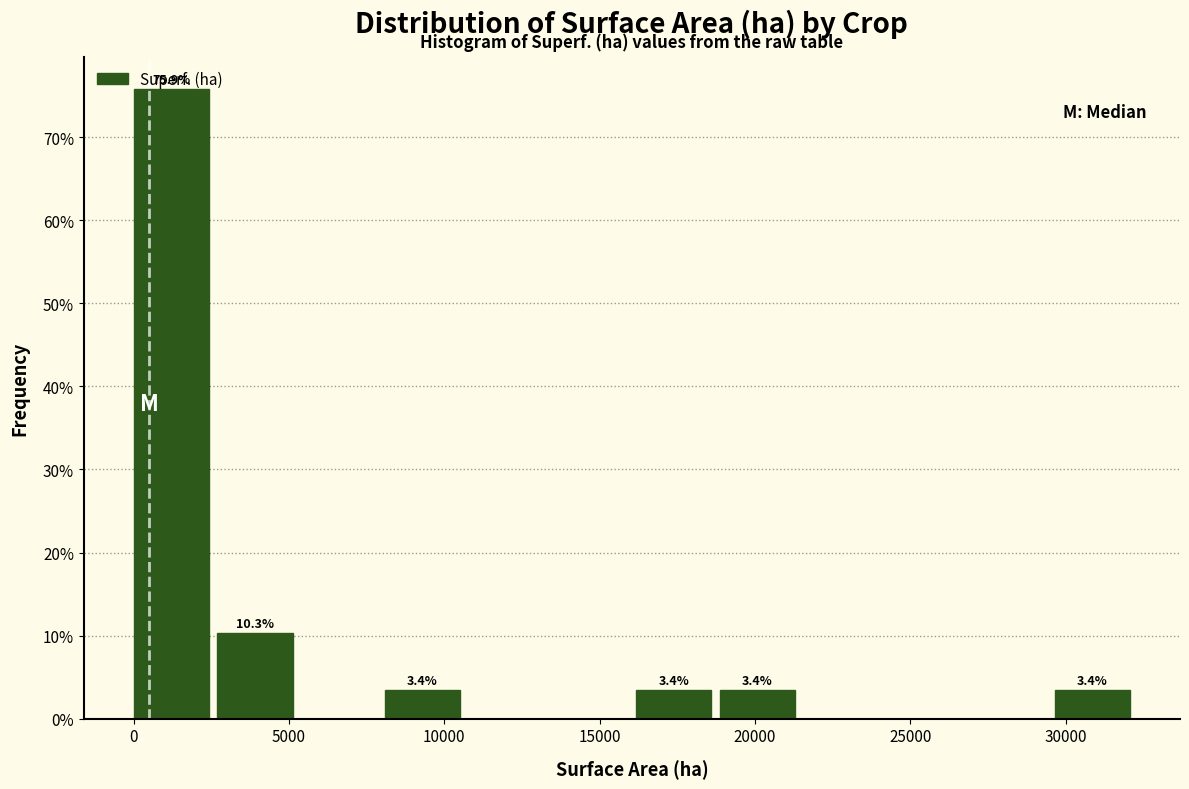

Which range on the x-axis has the tallest bar?

0 to 2500